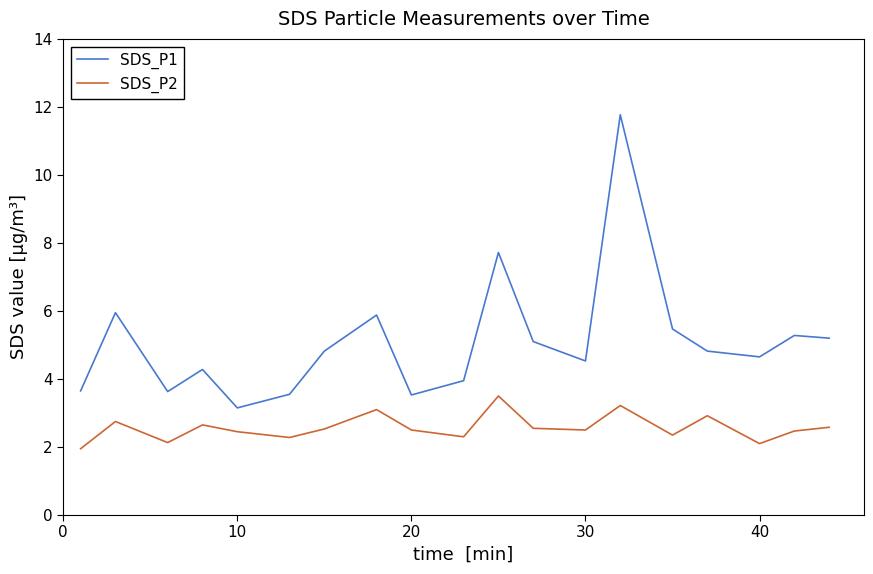

Which series has the largest total across all categories?

SDS_P1